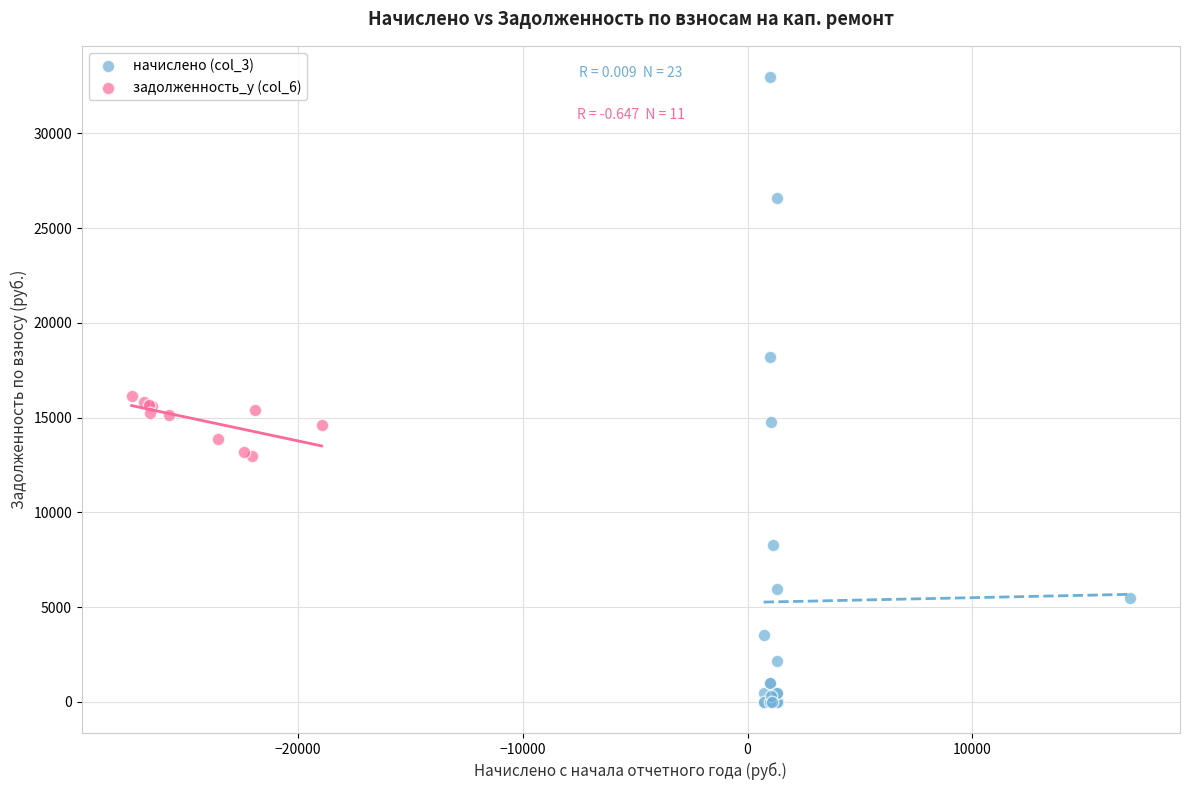

Which series contains the lowest Y value?

начислено (col_3)